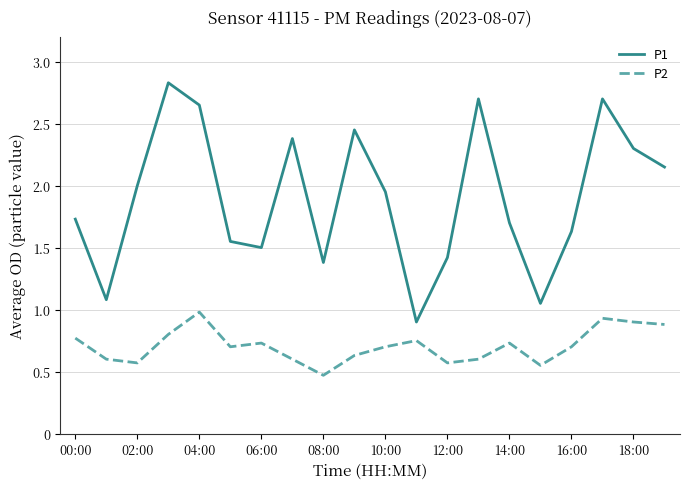

List the series in order of their overall mean, lowest first.

P2, P1